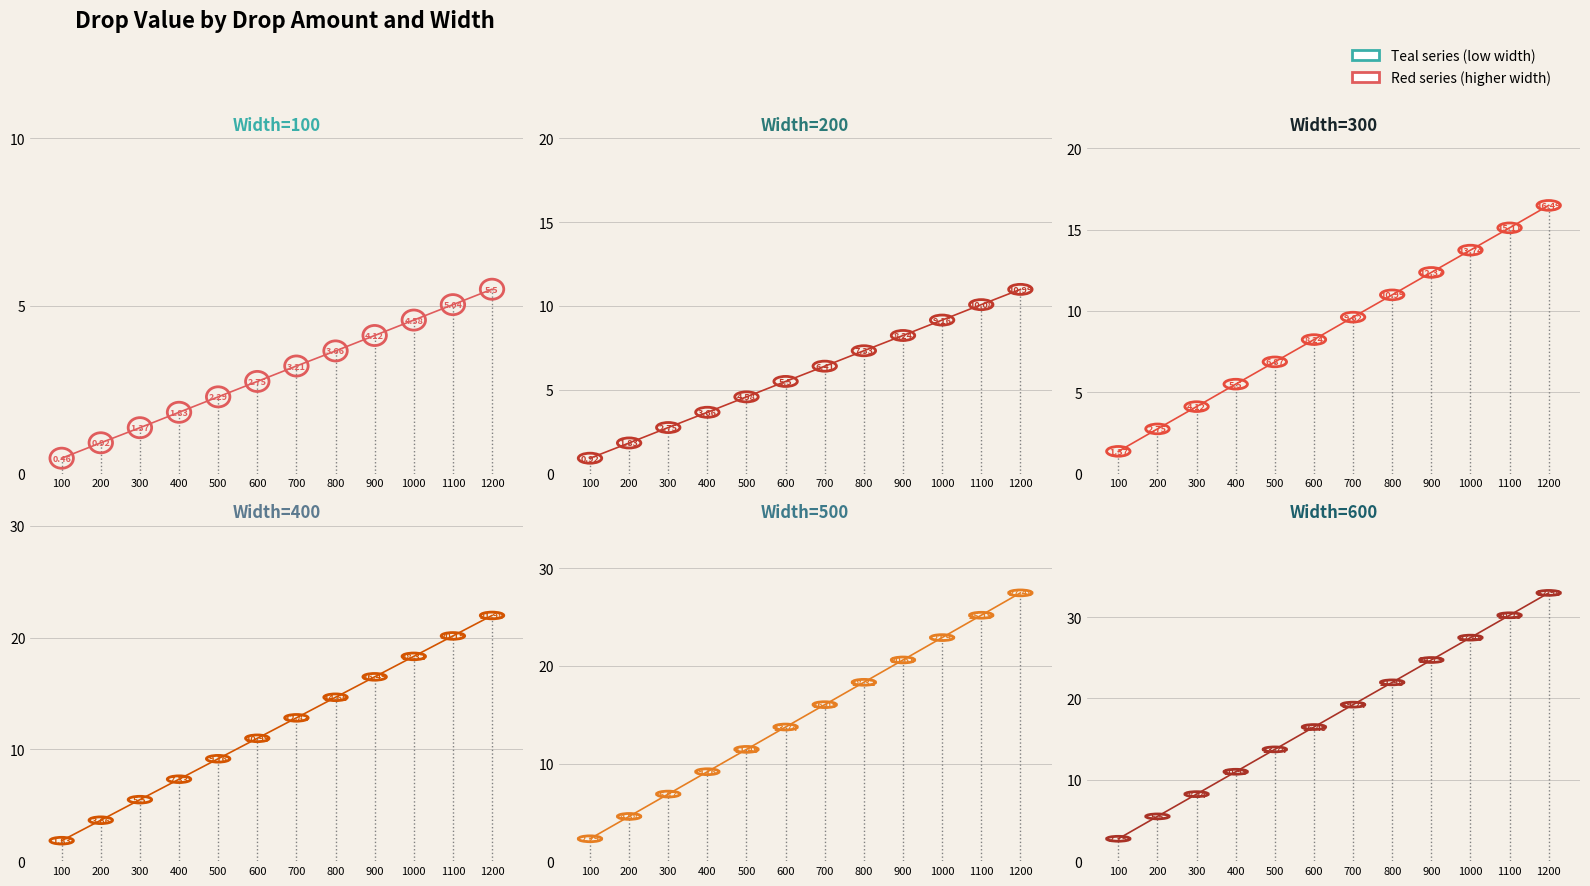

The Width=200 series shows 6.4 at 700. True or false?

True